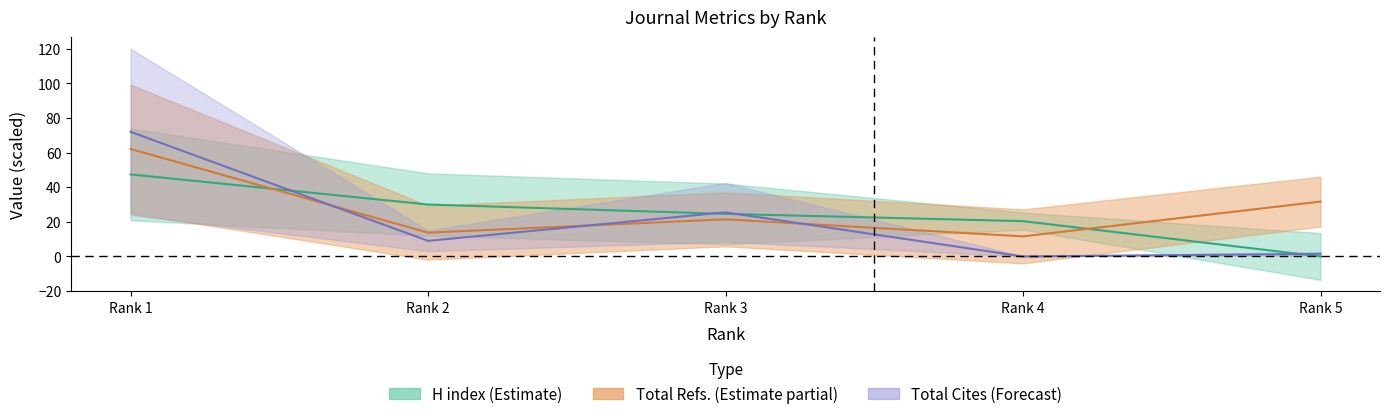

Rank the series by their average value, from highest to lowest.

Total Refs., H index, Total Cites (3years)